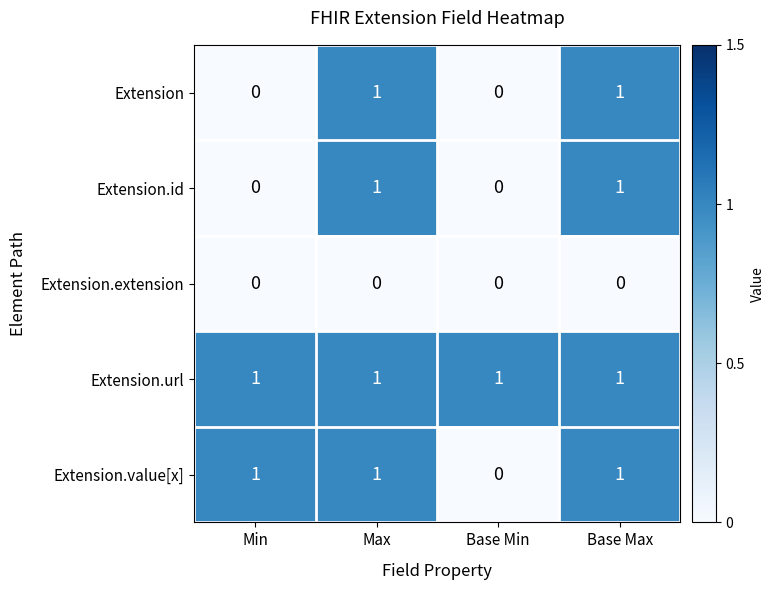

Count the number of categories in the chart.

4